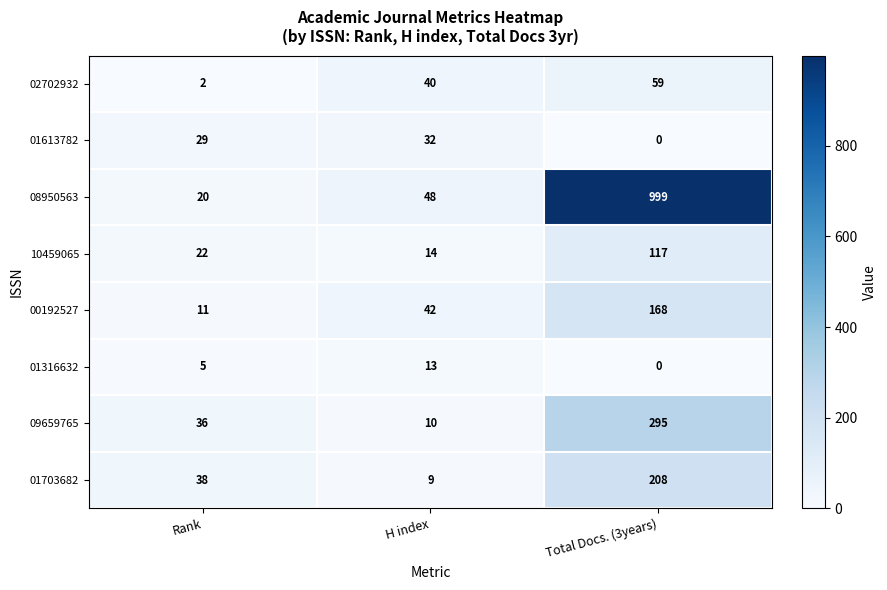

What value does the 00192527 series have at Rank?

11